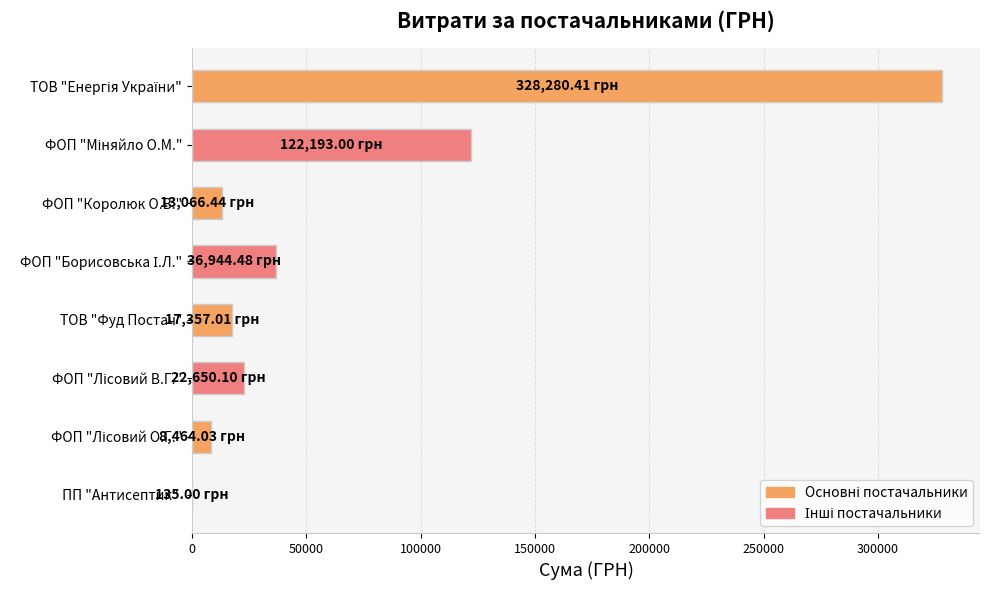

What is the sum of all values?

549090.5